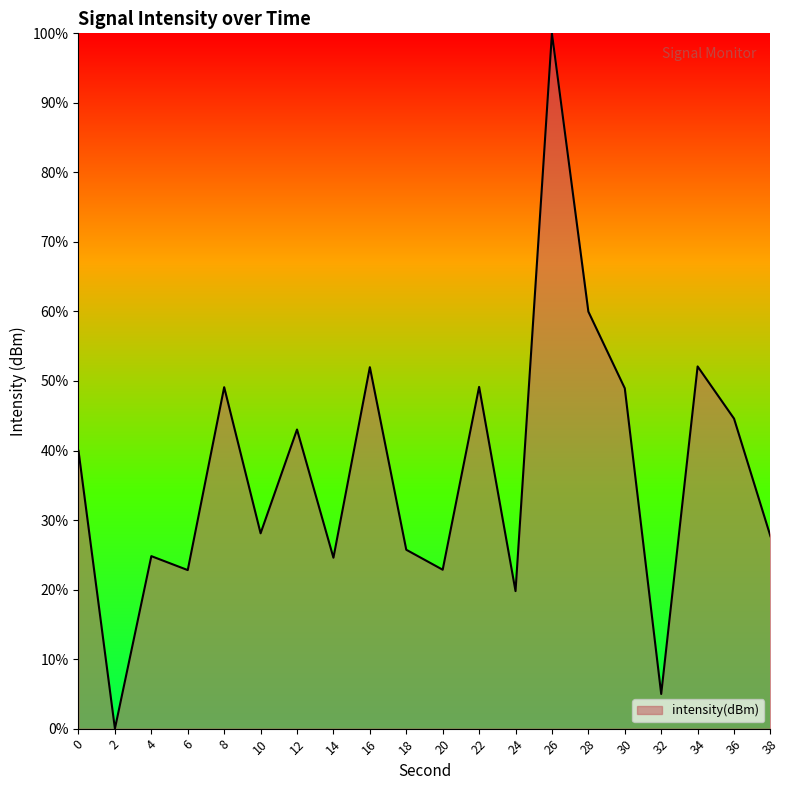

How many lines are shown in the chart?

1